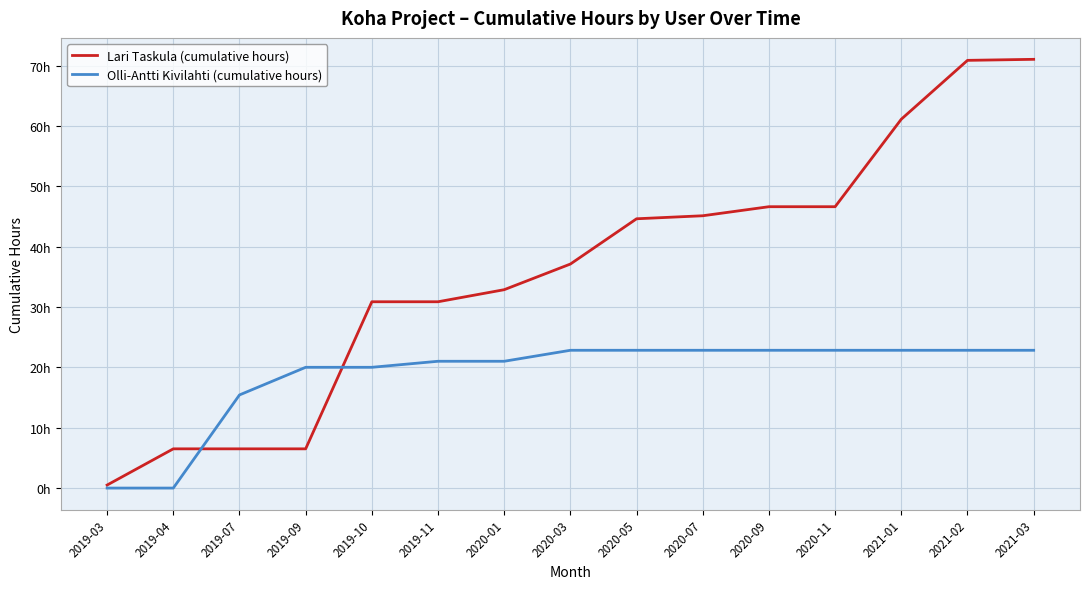

Which series changed the most between 2019-03 and 2021-03?

Lari Taskula (cumulative hours)